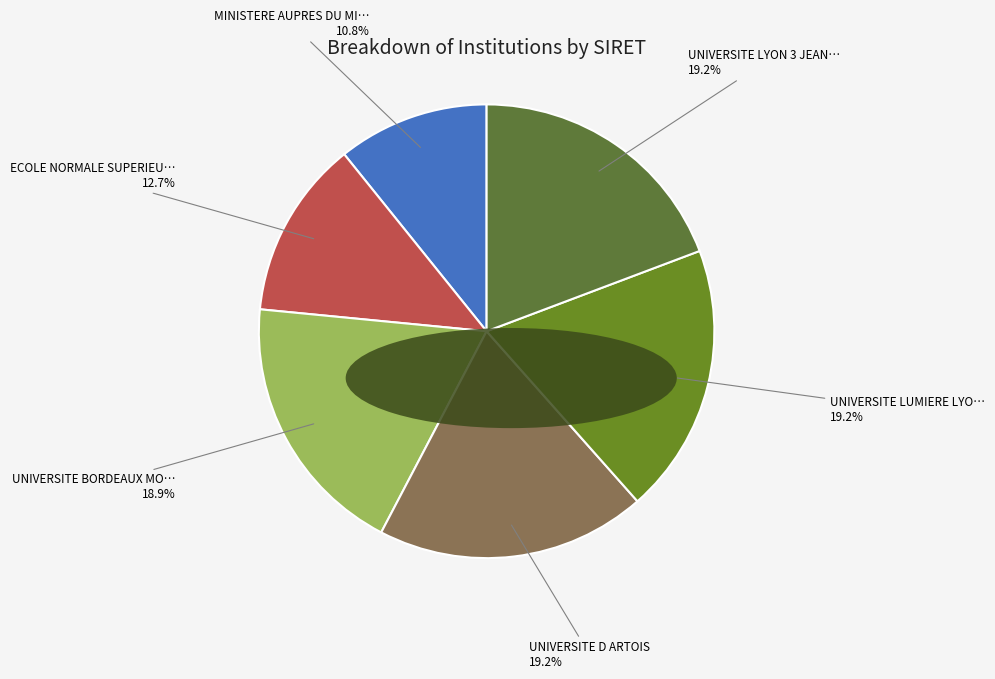

Is there any slice that represents more than half of the pie?

No